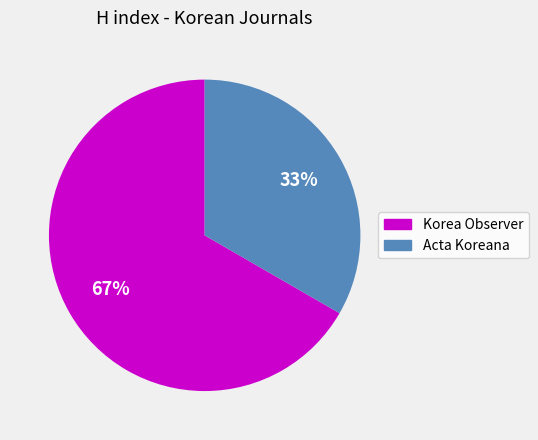

Is the sum of Acta Koreana and Korea Observer greater than half?

Yes